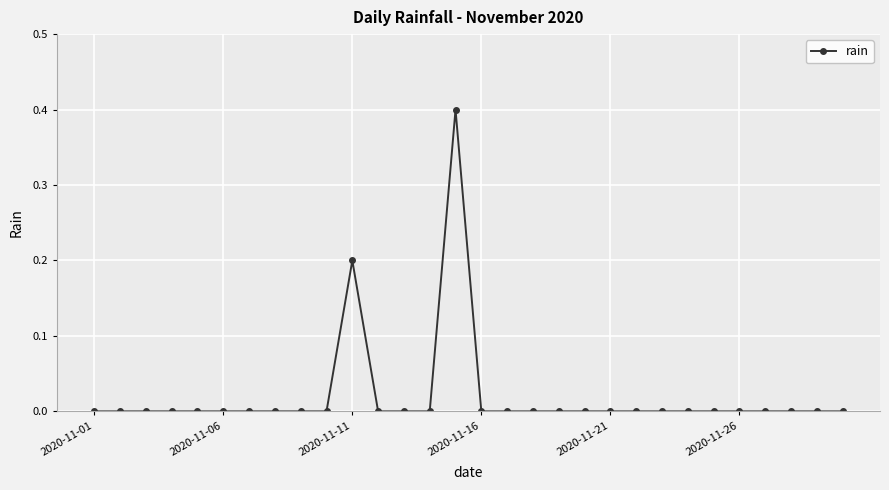

How many distinct data groups are displayed?

1